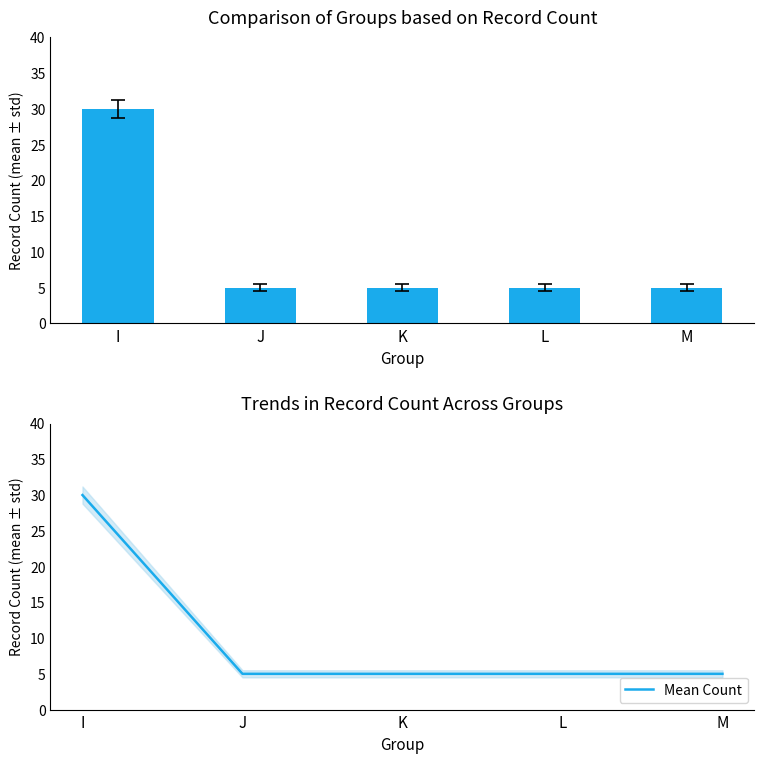

Reading left to right, list all the values displayed in this chart.

Count: 30	5	5	5	5
Mean Count: 30	5	5	5	5